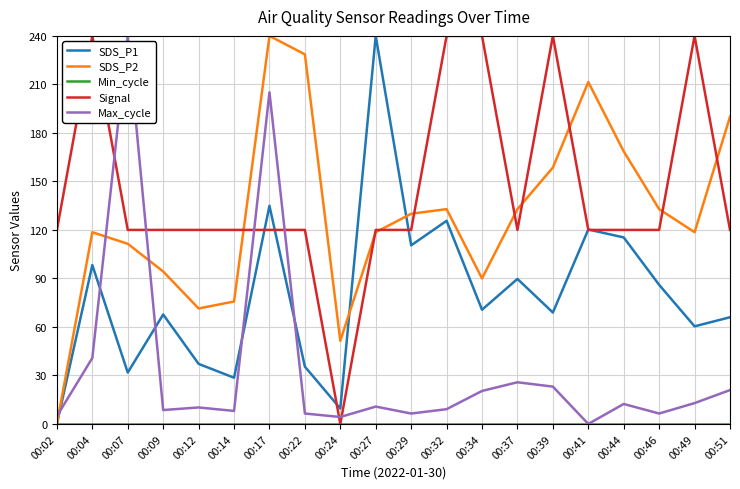

What is the difference between the second highest and minimum values in the SDS_P2 series?

228.6